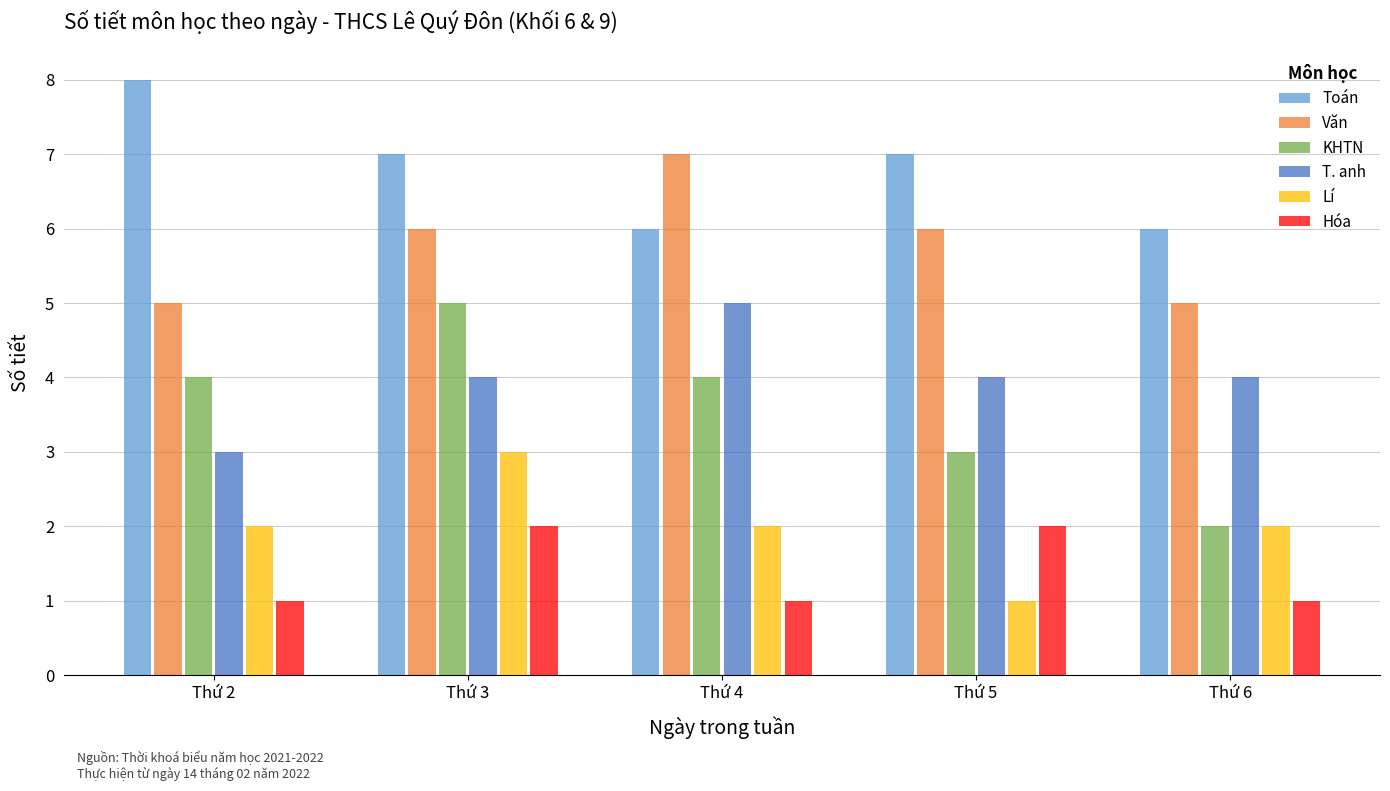

The value of KHTN at Thứ 6 is 3. True or false?

False